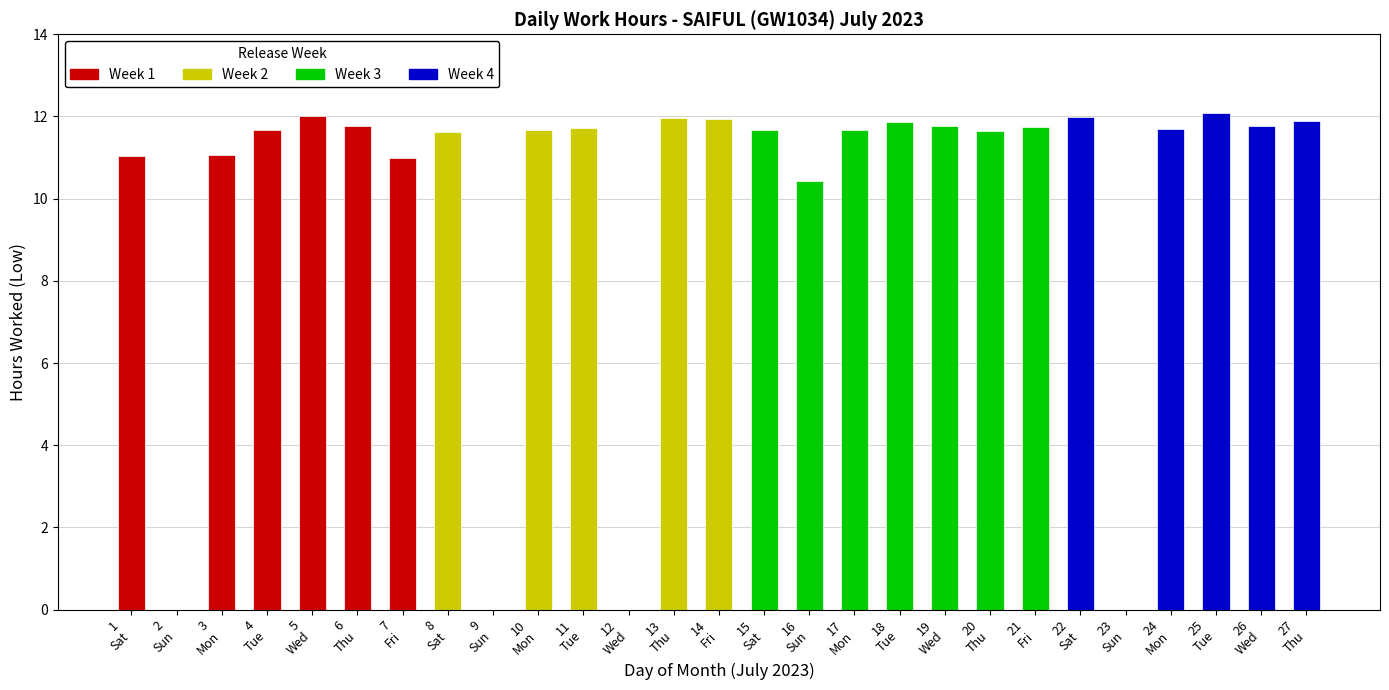

The value at 13 is 15.9. True or false?

False